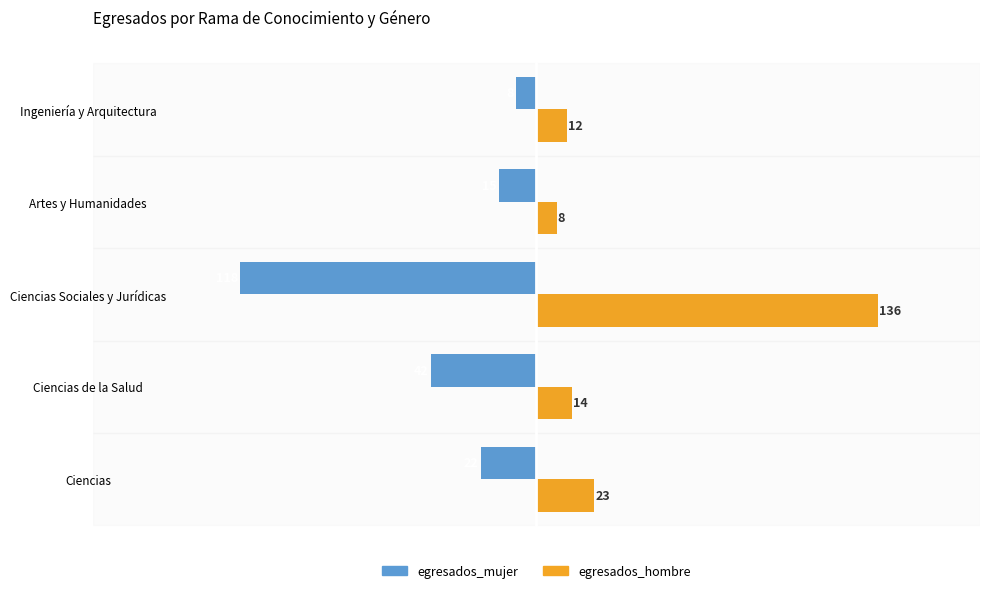

Which series has the largest total across all categories?

egresados_hombre